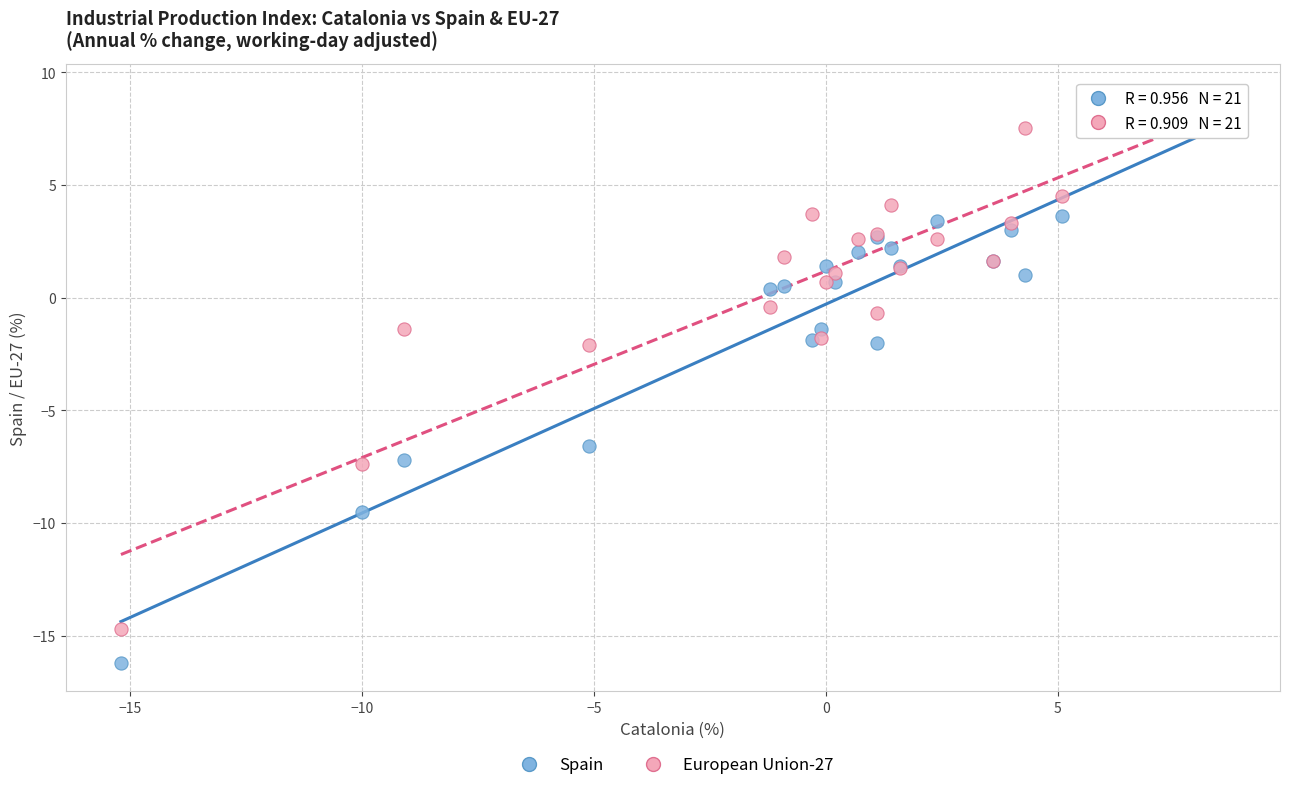

What are all the series names shown in the legend?

Spain, European Union-27